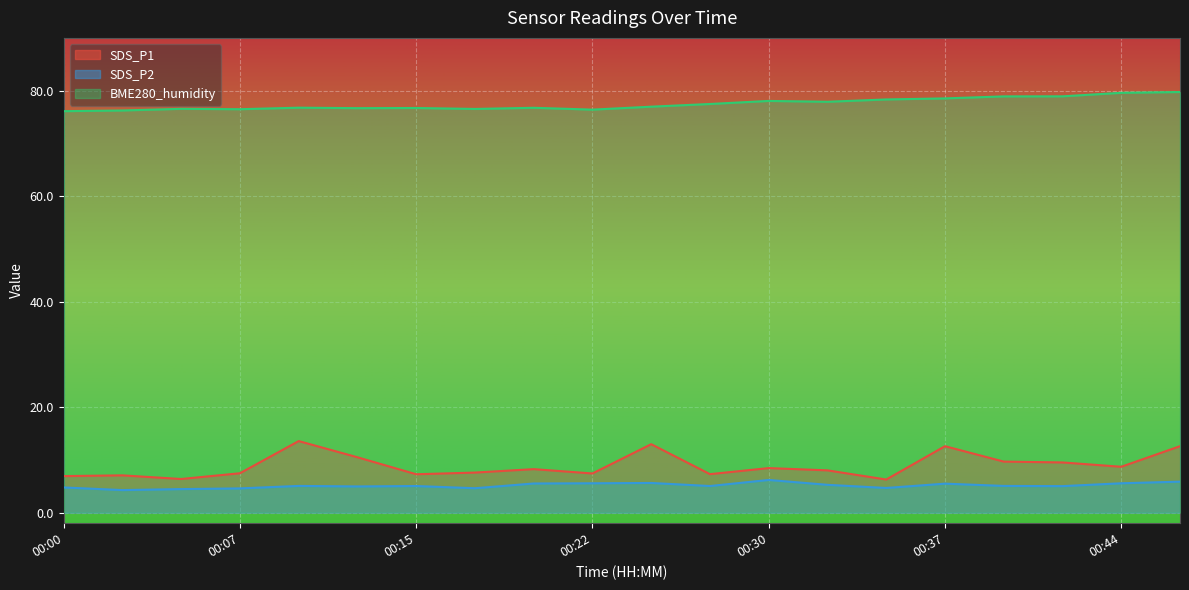

Reading left to right, list all the values displayed in this chart.

SDS_P1: 00:00=6.9	00:03=7.1	00:05=6.4	00:07=7.5	00:10=13.6	00:12=10.5	00:15=7.3	00:17=7.6	00:20=8.2	00:22=7.4	00:25=13.0	00:27=7.3	00:30=8.4	00:32=8.0	00:34=6.3	00:37=12.6	00:39=9.7	00:42=9.5	00:44=8.7	00:47=12.6
SDS_P2: 00:00=4.8	00:03=4.3	00:05=4.5	00:07=4.6	00:10=5.1	00:12=5.0	00:15=5.0	00:17=4.6	00:20=5.5	00:22=5.6	00:25=5.6	00:27=5.0	00:30=6.2	00:32=5.3	00:34=4.7	00:37=5.5	00:39=5.1	00:42=5.0	00:44=5.6	00:47=5.9
BME280_humidity: 00:00=76.1	00:03=76.2	00:05=76.5	00:07=76.5	00:10=76.8	00:12=76.7	00:15=76.7	00:17=76.5	00:20=76.8	00:22=76.4	00:25=77.0	00:27=77.5	00:30=78.0	00:32=77.9	00:34=78.3	00:37=78.5	00:39=78.9	00:42=78.9	00:44=79.6	00:47=79.7